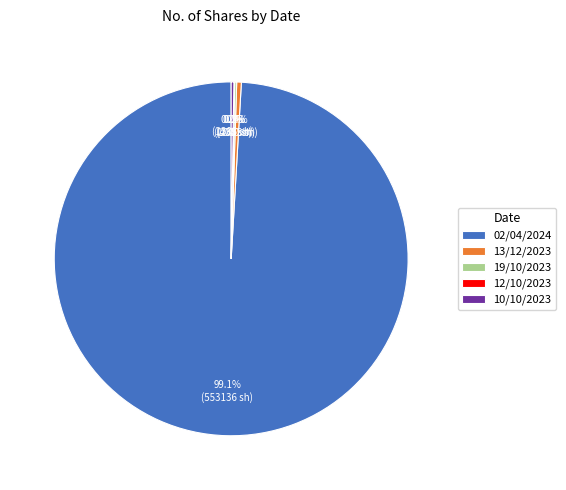

Does any single category account for the majority?

Yes